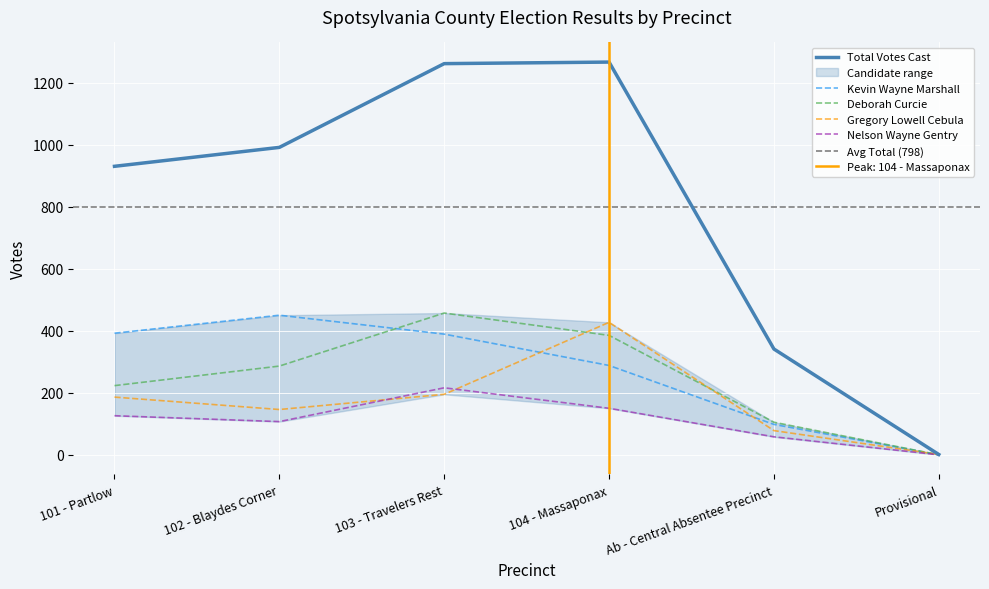

Between 101 - Partlow and Ab - Central Absentee Precinct, which series saw the biggest shift?

Total Votes Cast